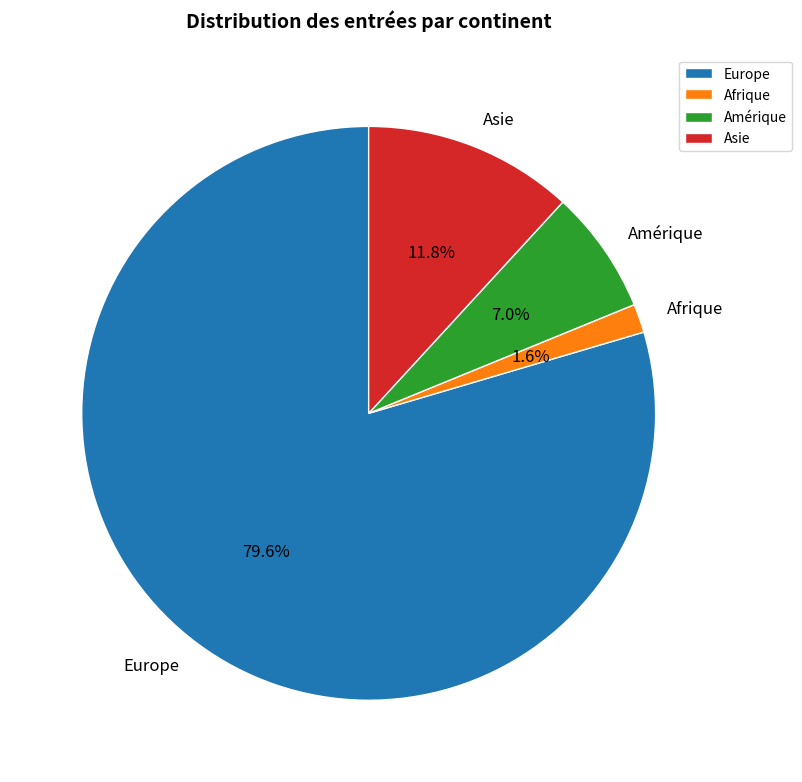

What percentage is the Amérique slice, to the nearest percent?

7%